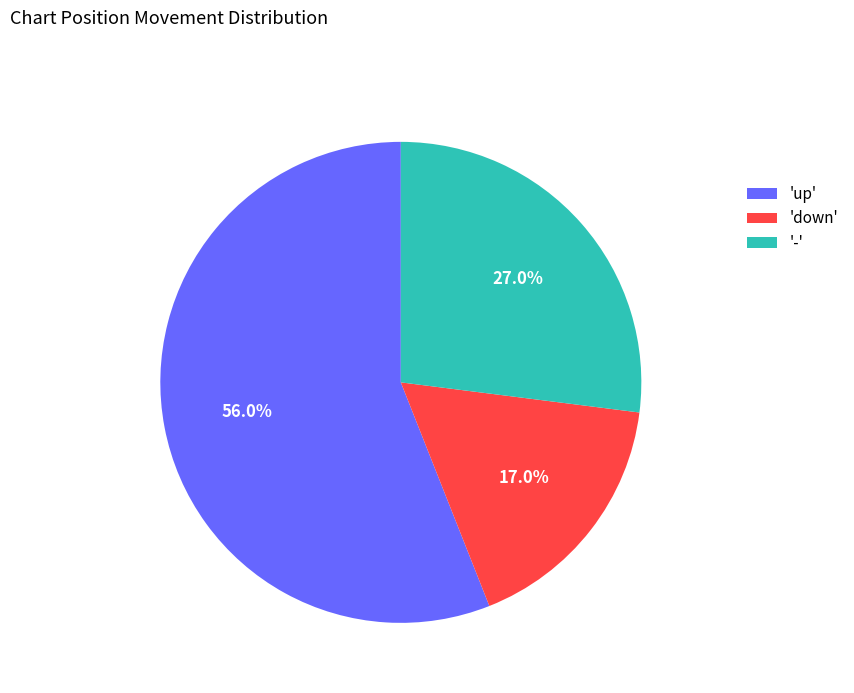

Which category accounts for the majority?

'up'